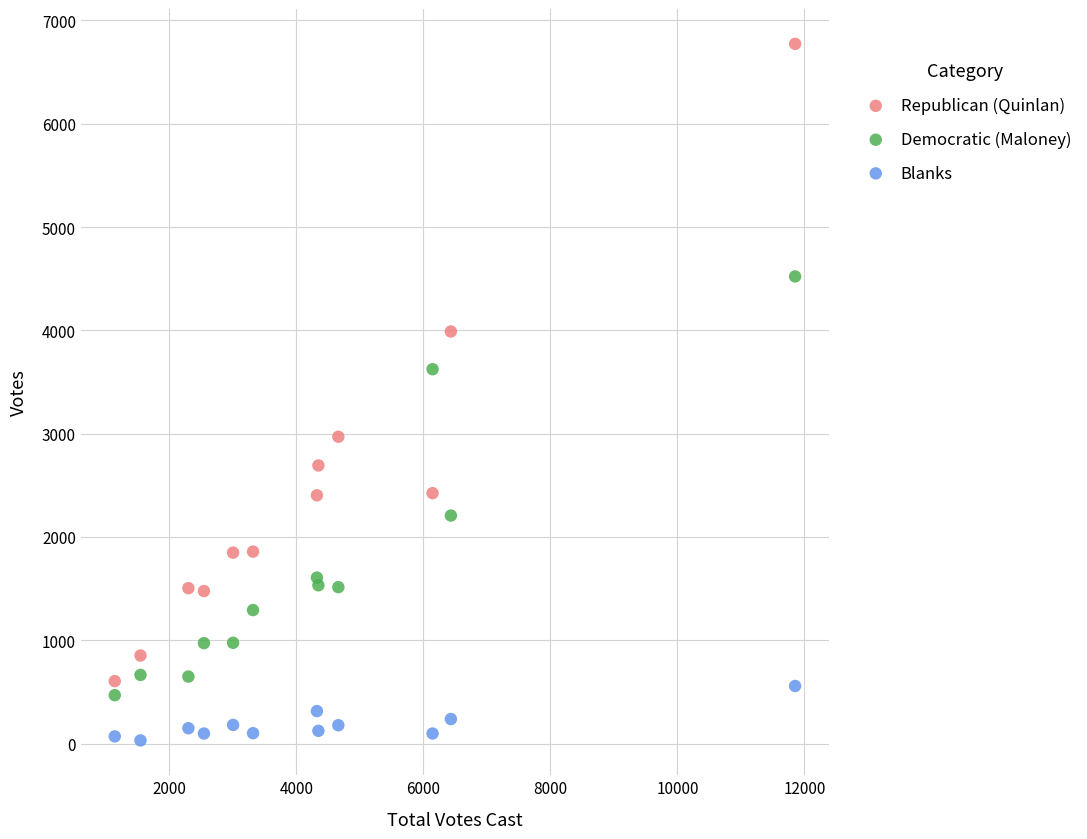

Which series has the widest spread of Y values?

Republican (Quinlan)